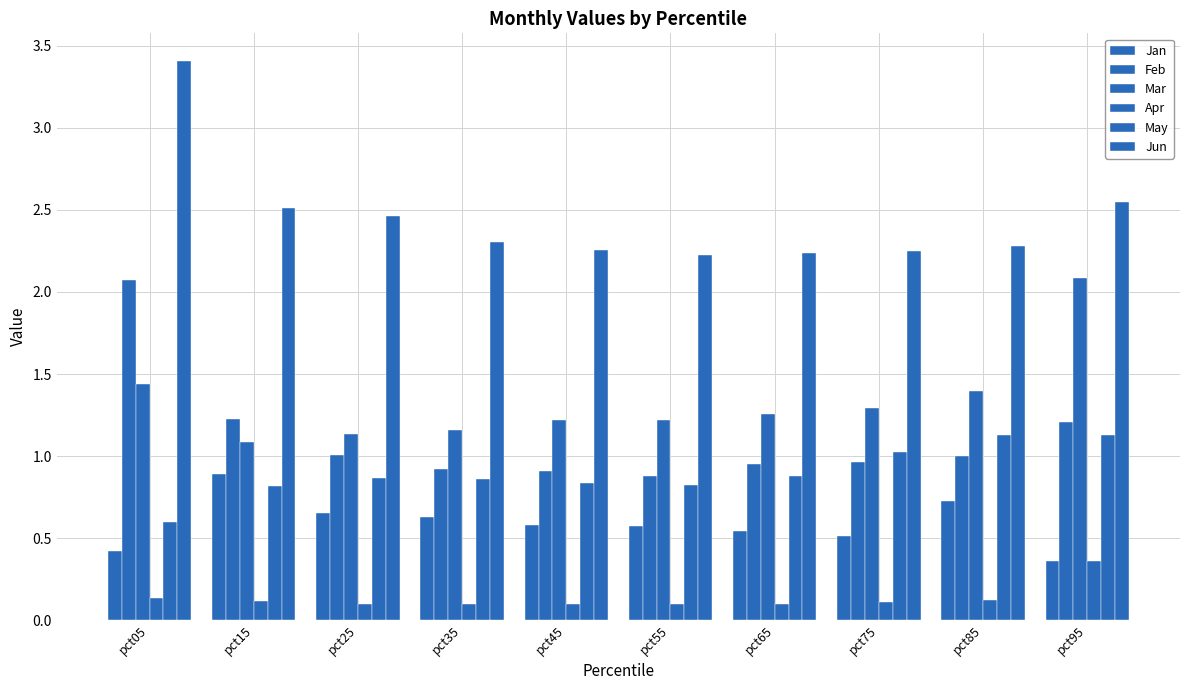

Does the chart contain stacked bars?

No